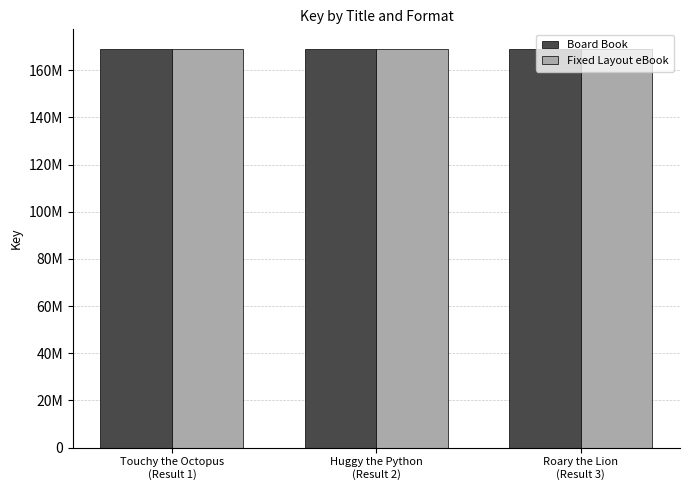

Does the chart contain any negative values?

No